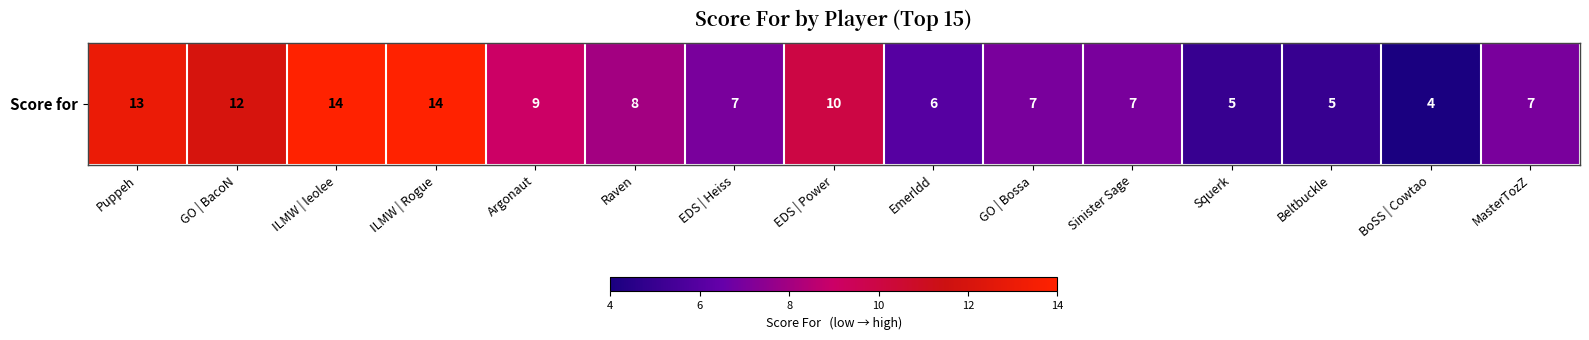

Rank the categories by value from highest to lowest.

ILMW | leolee, ILMW | Rogue, Puppeh, GO | BacoN, EDS | Power, Argonaut, Raven, EDS | Heiss, GO | Bossa, Sinister Sage, MasterTozZ, Emerldd, Squerk, Beltbuckle, BoSS | Cowtao